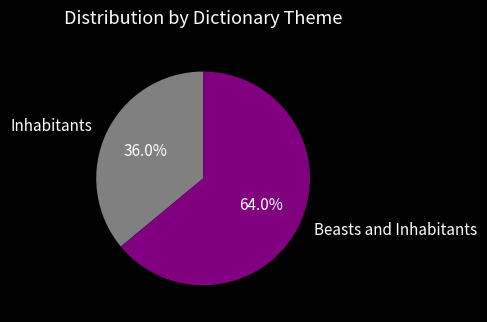

Which slice represents more than half of the pie?

Beasts and Inhabitants